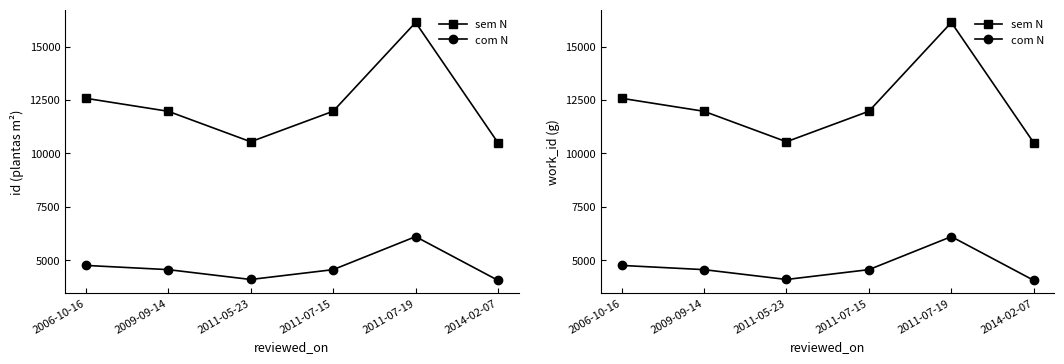

What is the difference between the maximum and second lowest values in the sem N series?

5588